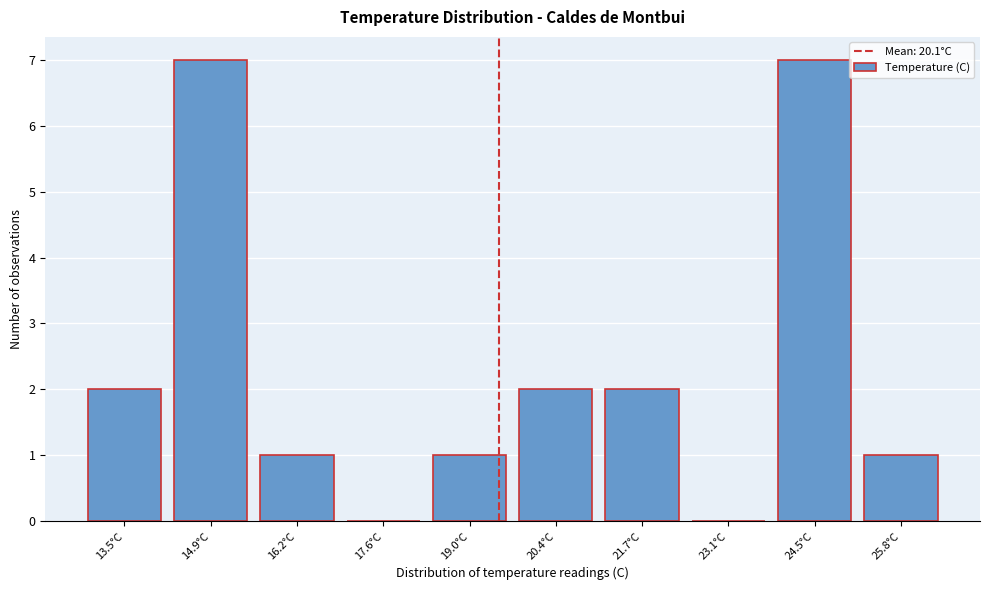

Reading left to right, list all the values displayed in this chart.

13.5°C=2	14.9°C=7	16.2°C=1	17.6°C=0	19.0°C=1	20.4°C=2	21.7°C=2	23.1°C=0	24.5°C=7	25.8°C=1